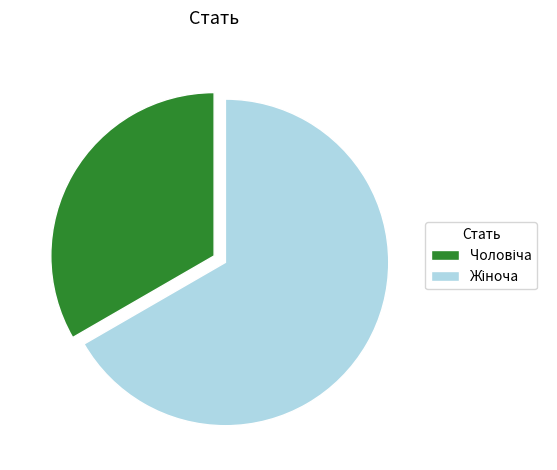

Is there a majority slice in this chart?

Yes